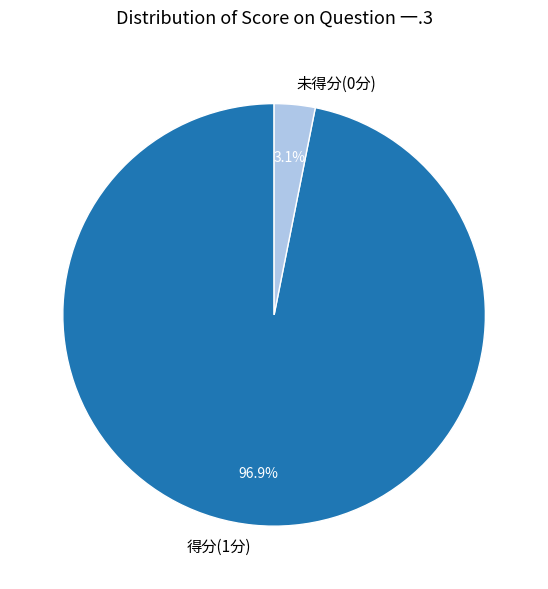

What percentage do 未得分(0分) and 得分(1分) together represent?

100.0%